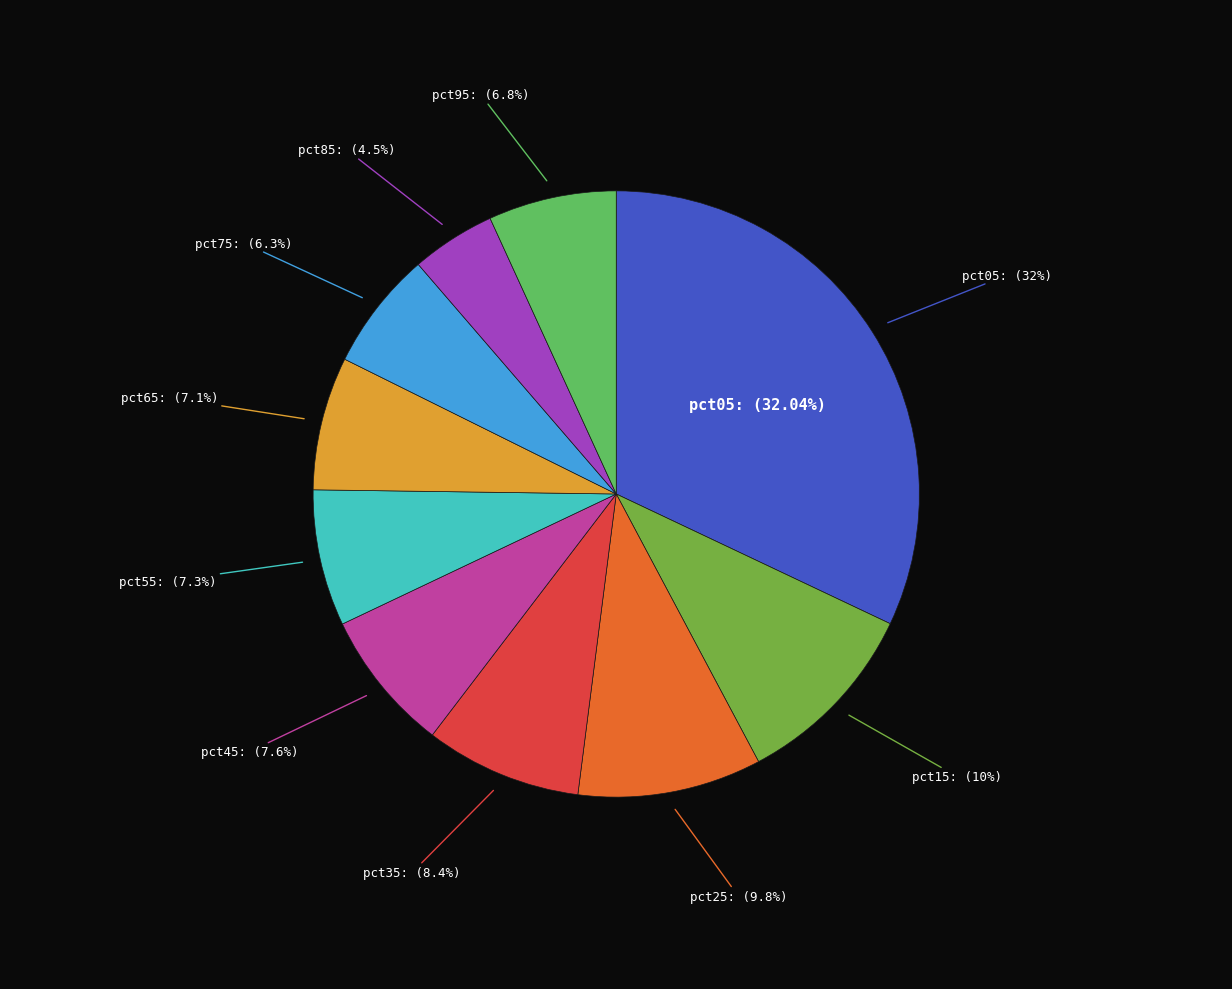

The pct05 slice represents 45% of the pie. True or false?

False